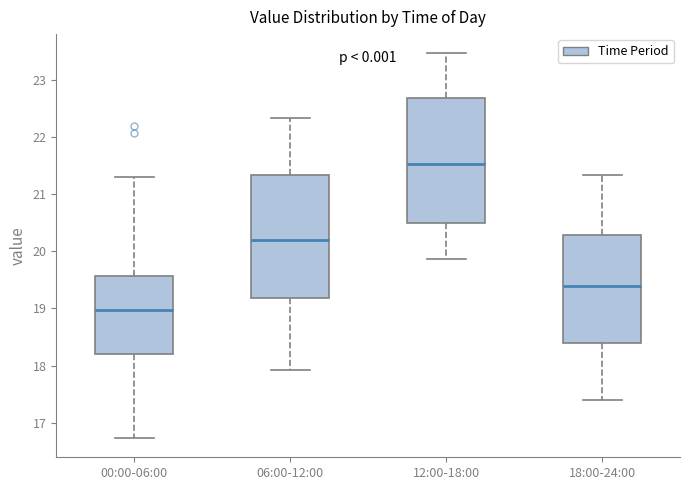

Which box's median line is the highest?

12:00-18:00